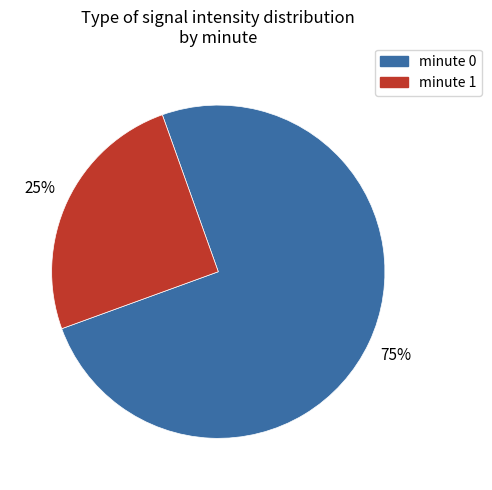

Is there a majority slice in this chart?

Yes